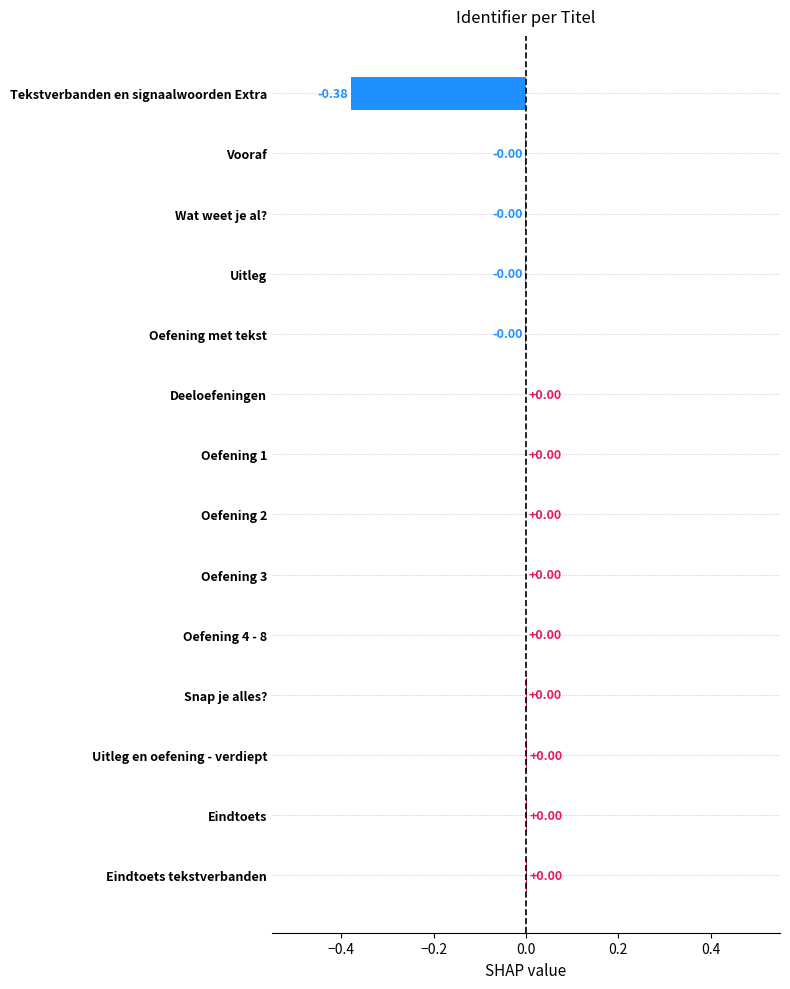

Are the bars horizontal?

Yes